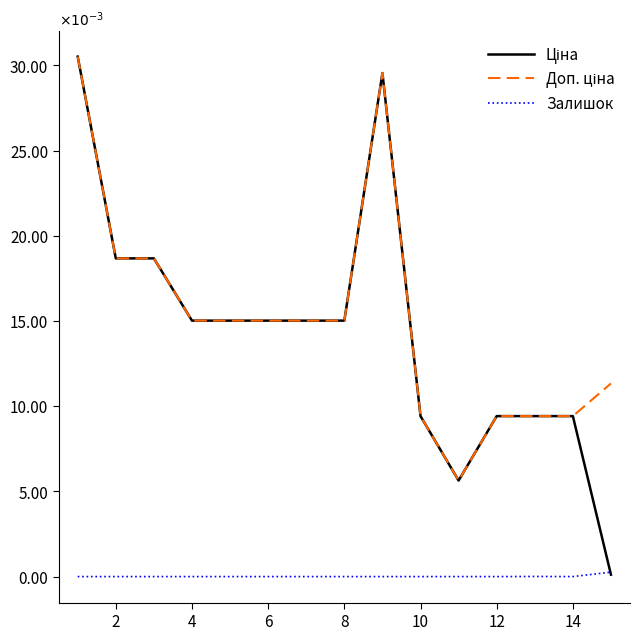

True or false: Залишок has more than 0 interior local peaks.

True